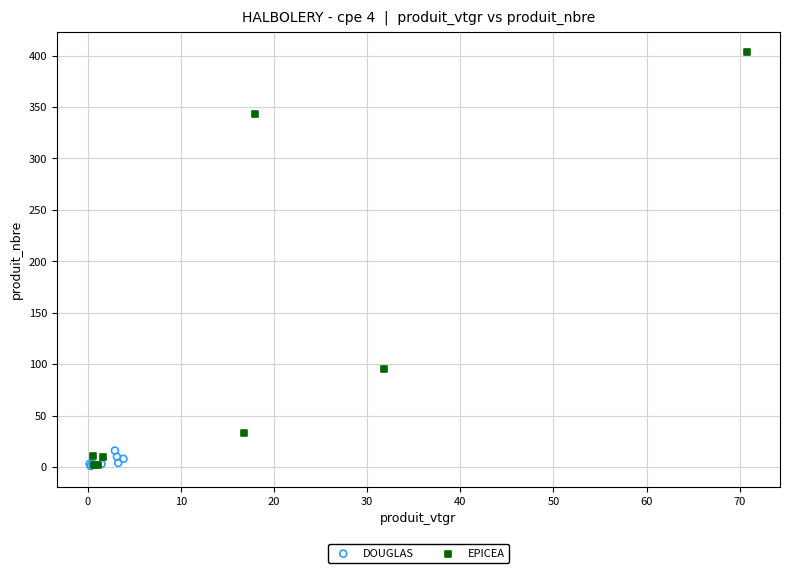

Which series has the widest spread of Y values?

EPICEA